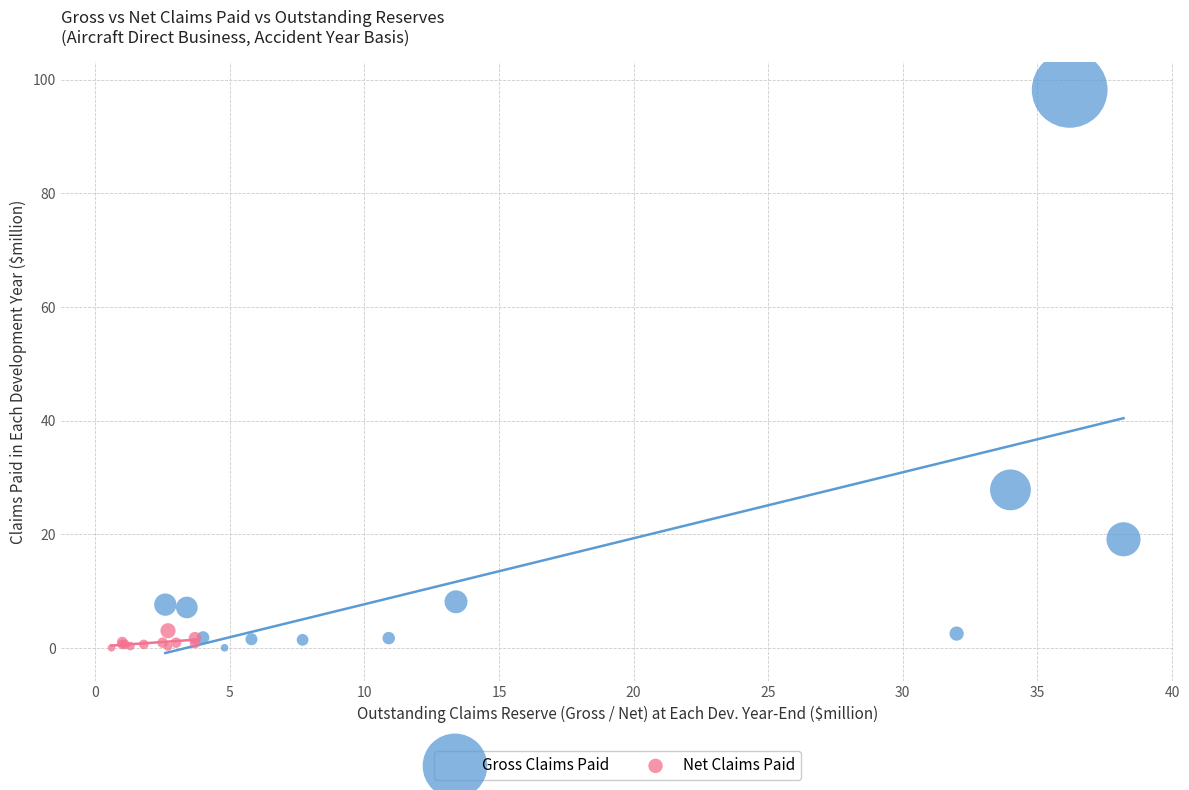

What are all the series names shown in the legend?

Gross Claims Paid, Net Claims Paid